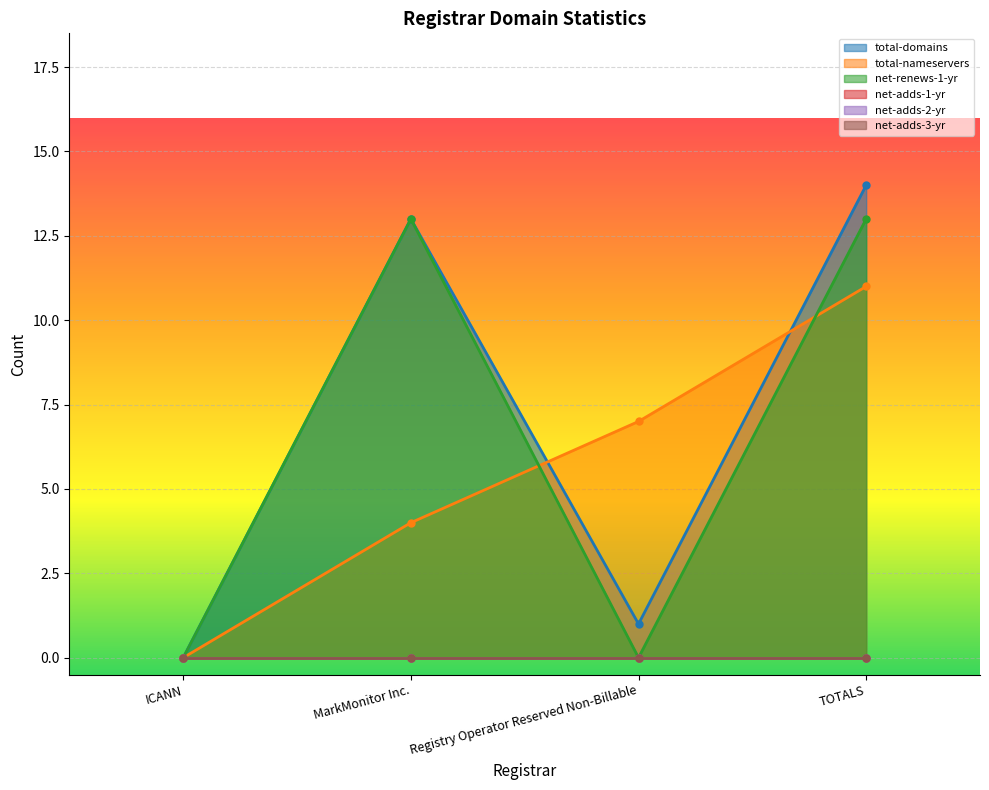

At which label is net-renews-1-yr closest to 6?

ICANN